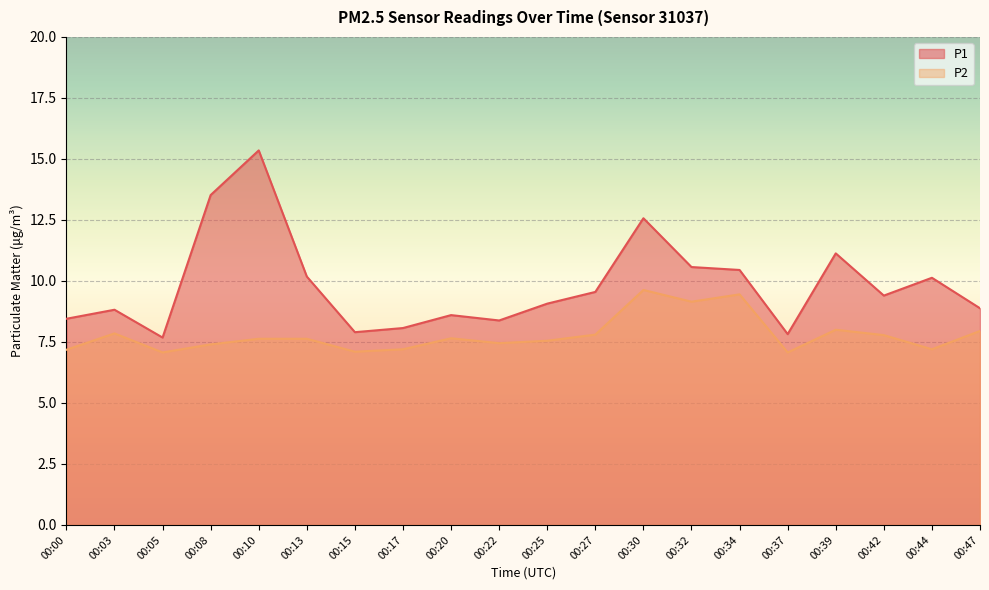

Is it true that P2 equals 2.6 at 00:08?

False